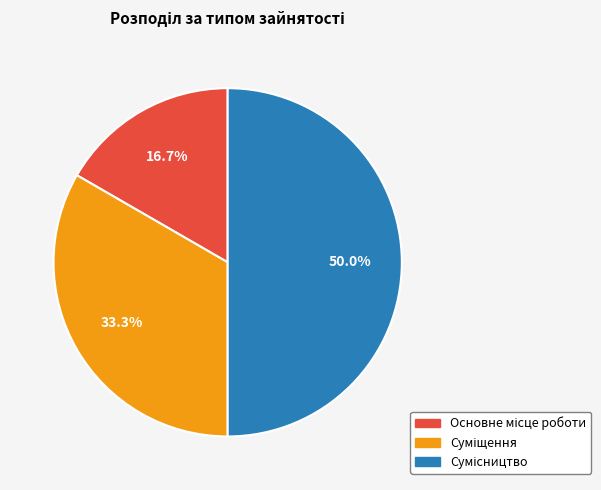

How many segments does this pie chart have?

3